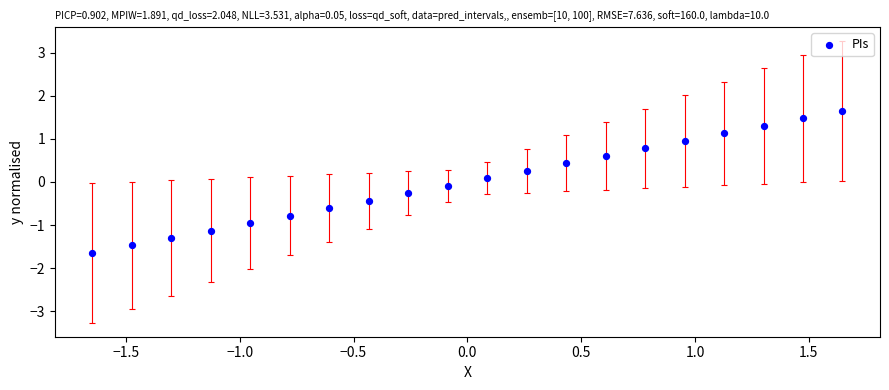

What is the range of X values (max minus min)?

3.3